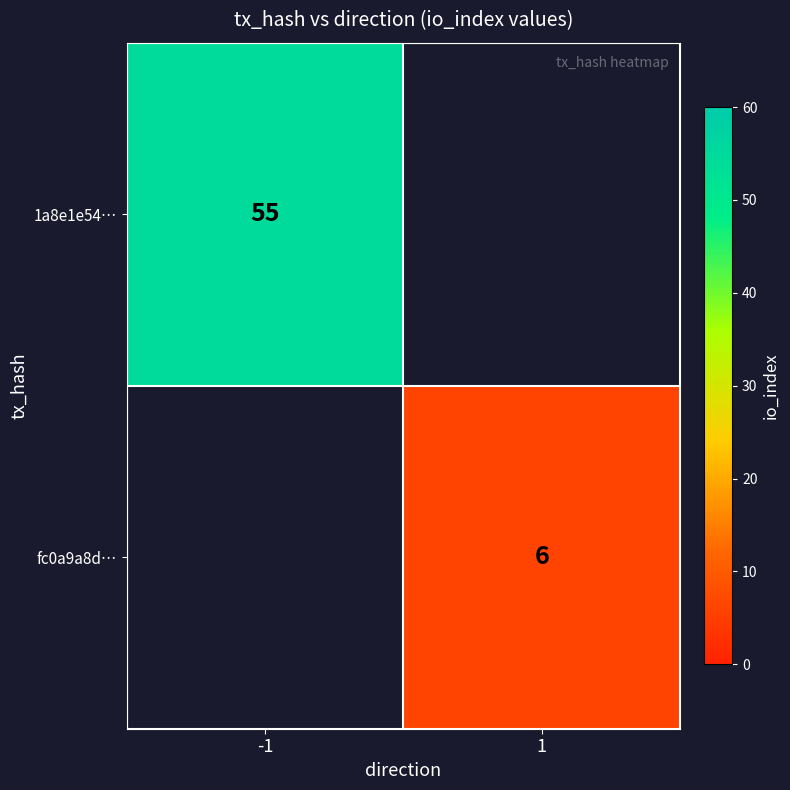

How many series are shown in this chart?

2